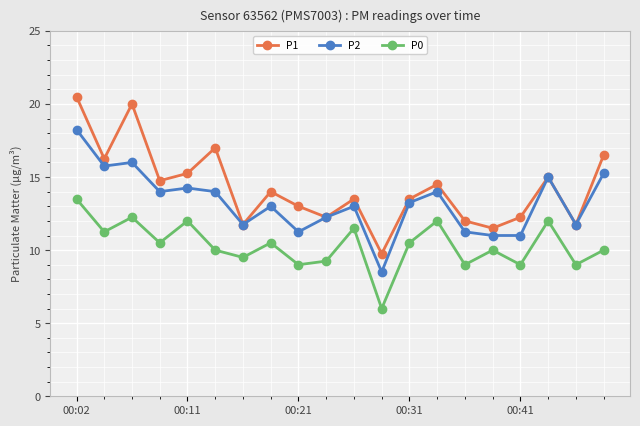

Count the number of data series in this chart.

3